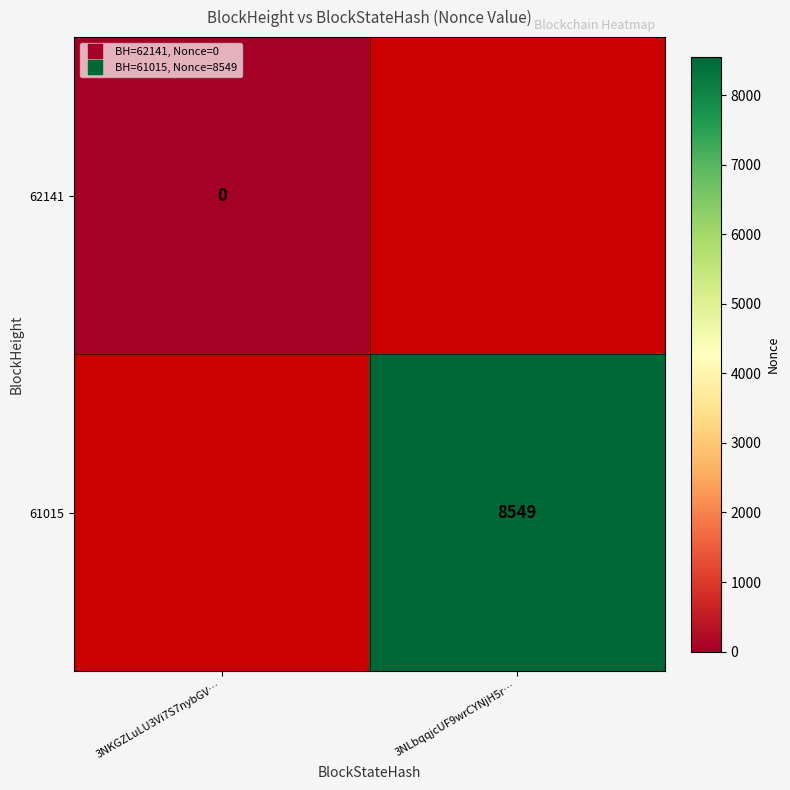

List the series in order of their peak value, lowest first.

62141, 61015